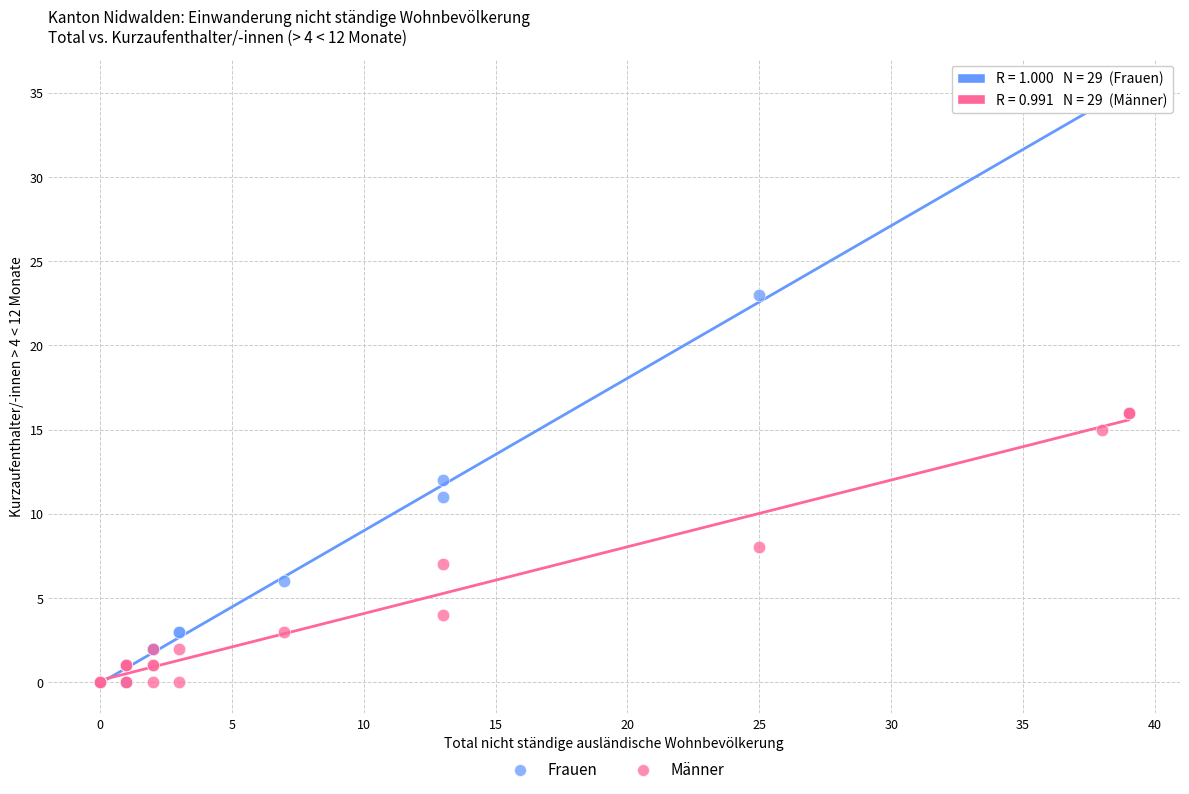

Which series reaches the maximum Y coordinate?

Frauen